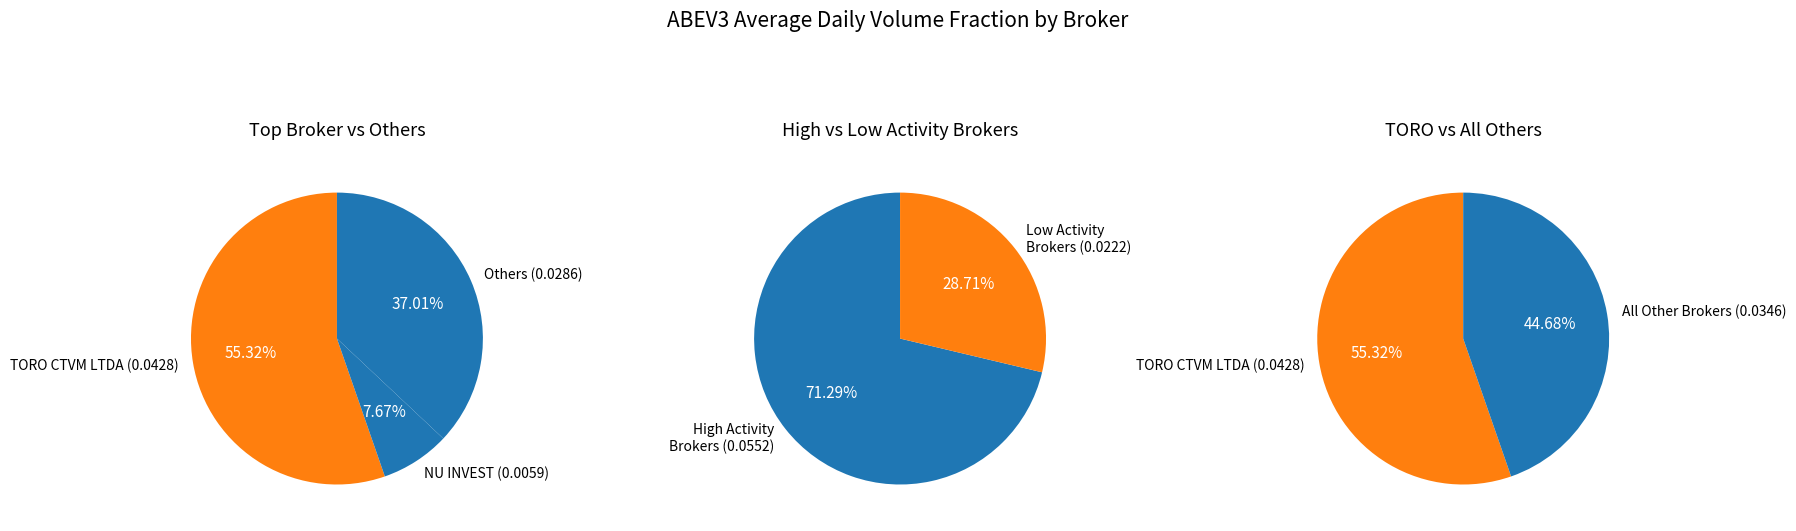

What is the largest slice in the pie chart?

TORO CTVM LTDA